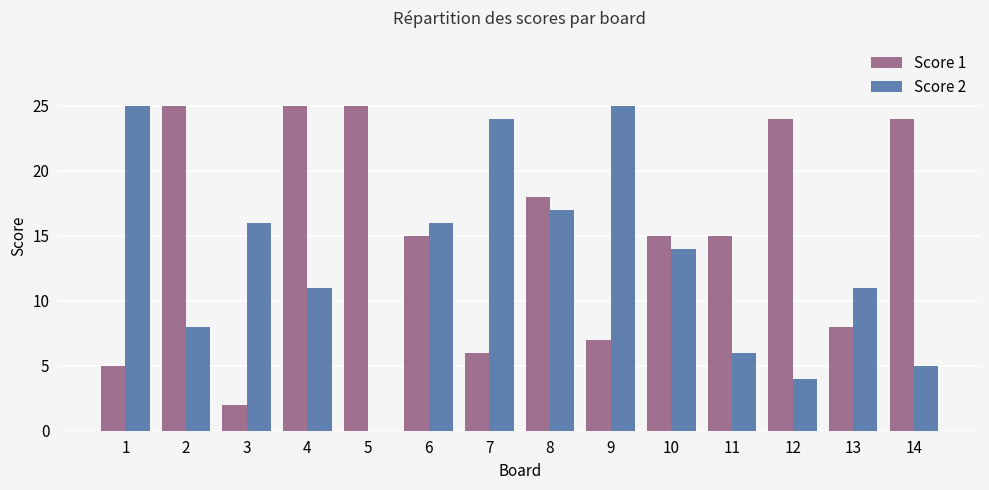

Reading right to left, what are all the values shown in this chart?

Score 1: 24	8	24	15	15	7	18	6	15	25	25	2	25	5
Score 2: 5	11	4	6	14	25	17	24	16	0	11	16	8	25